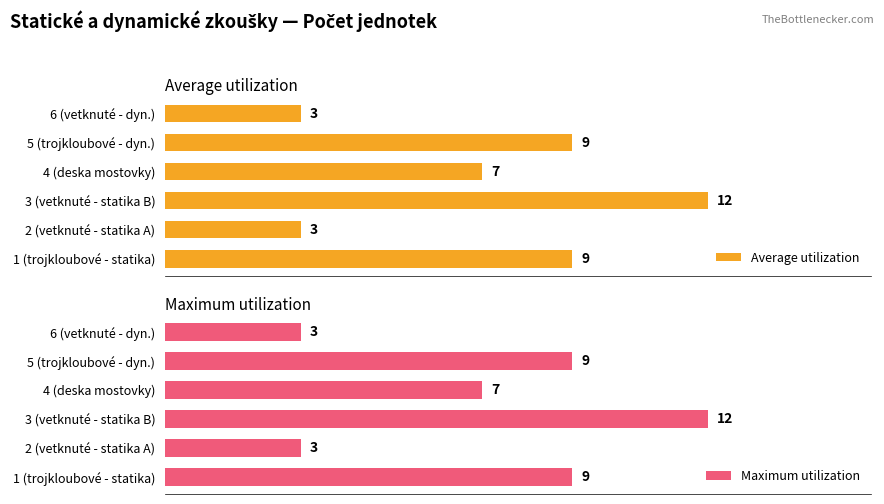

Where is Average utilization nearest to the value 7?

4 (deska mostovky)